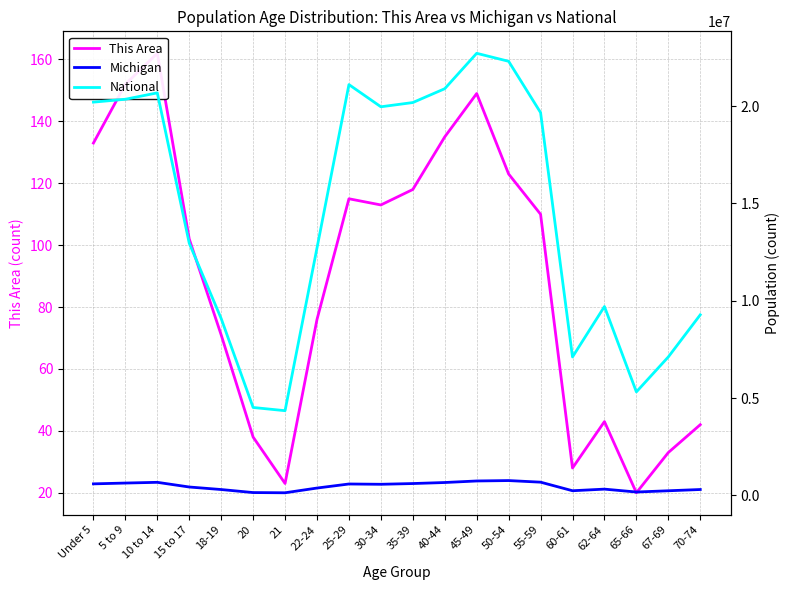

What is the label of the 12th point from the right?

25-29